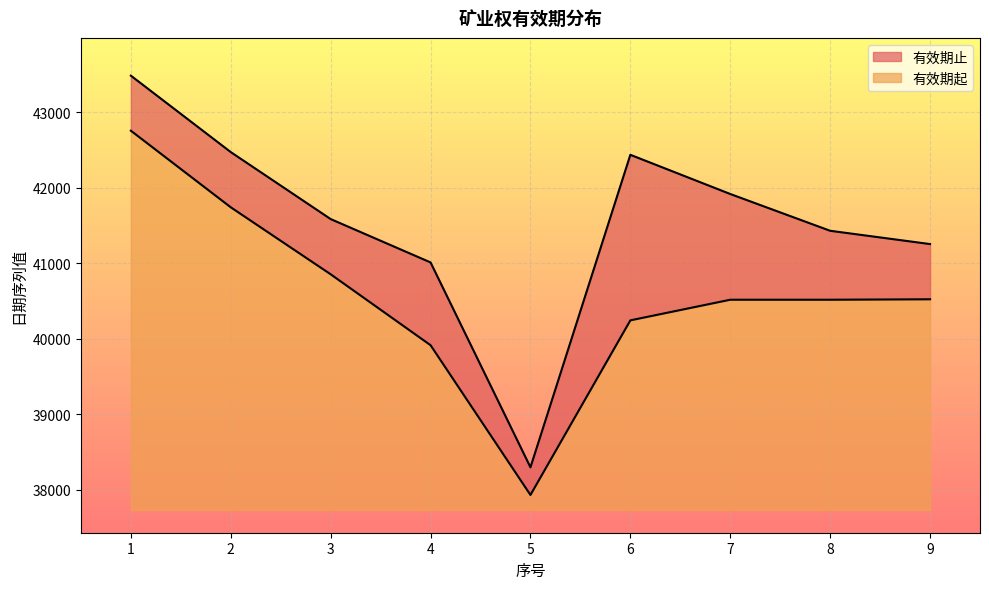

What is the difference between the maximum and minimum values in the 有效期起 series?

4823